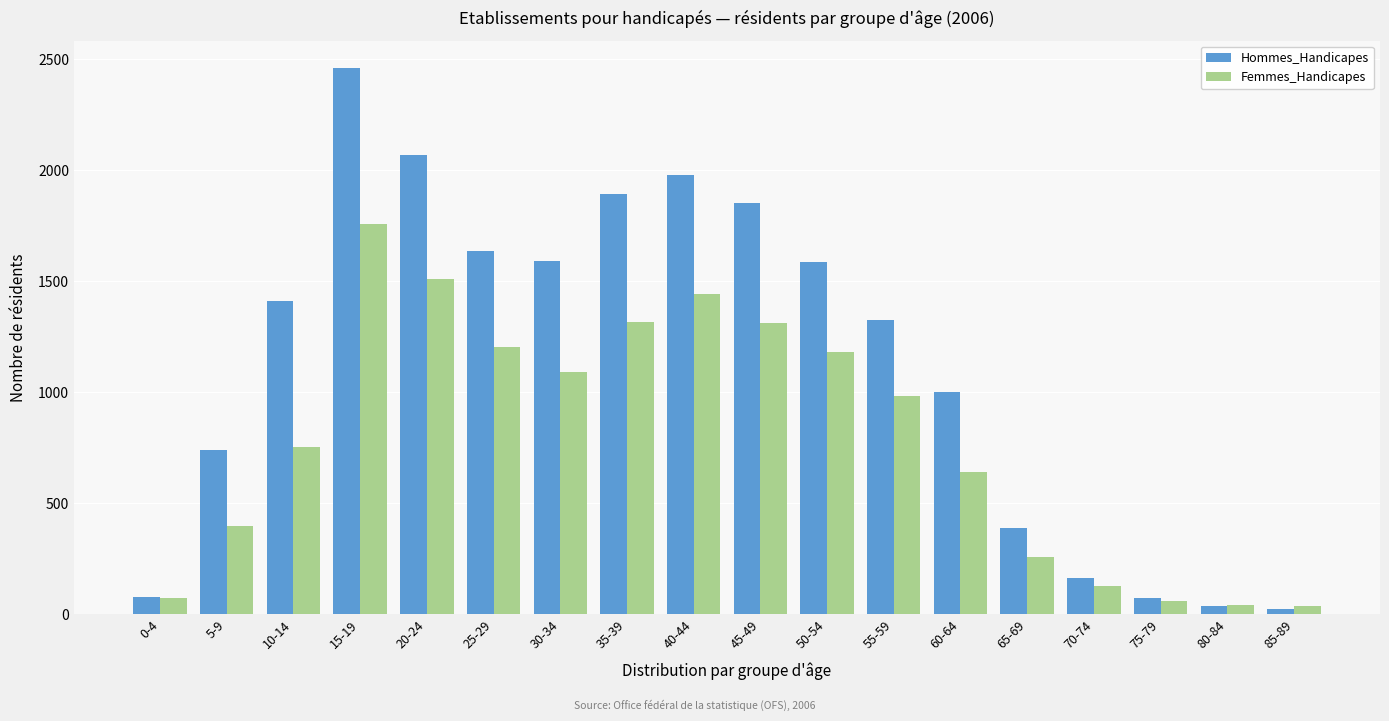

The value of Hommes_Handicapes at 5-9 is 1168. True or false?

False